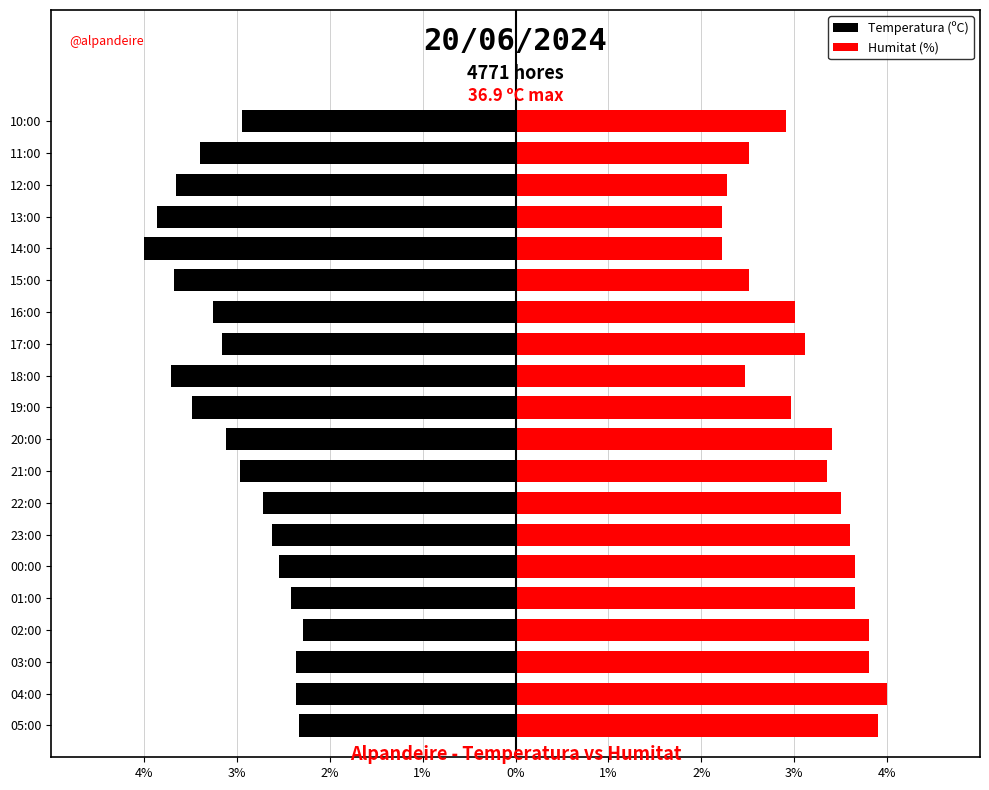

What is the value of the Temperatura (ºC) bar at the 17th from the left?

-3.9